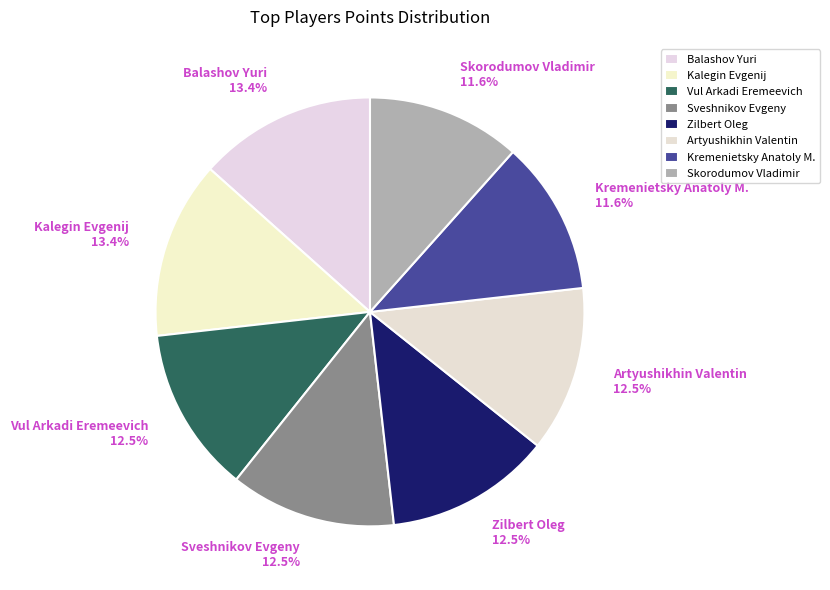

Between Skorodumov Vladimir 11.6% and Sveshnikov Evgeny 12.5%, which is larger?

Sveshnikov Evgeny 12.5%